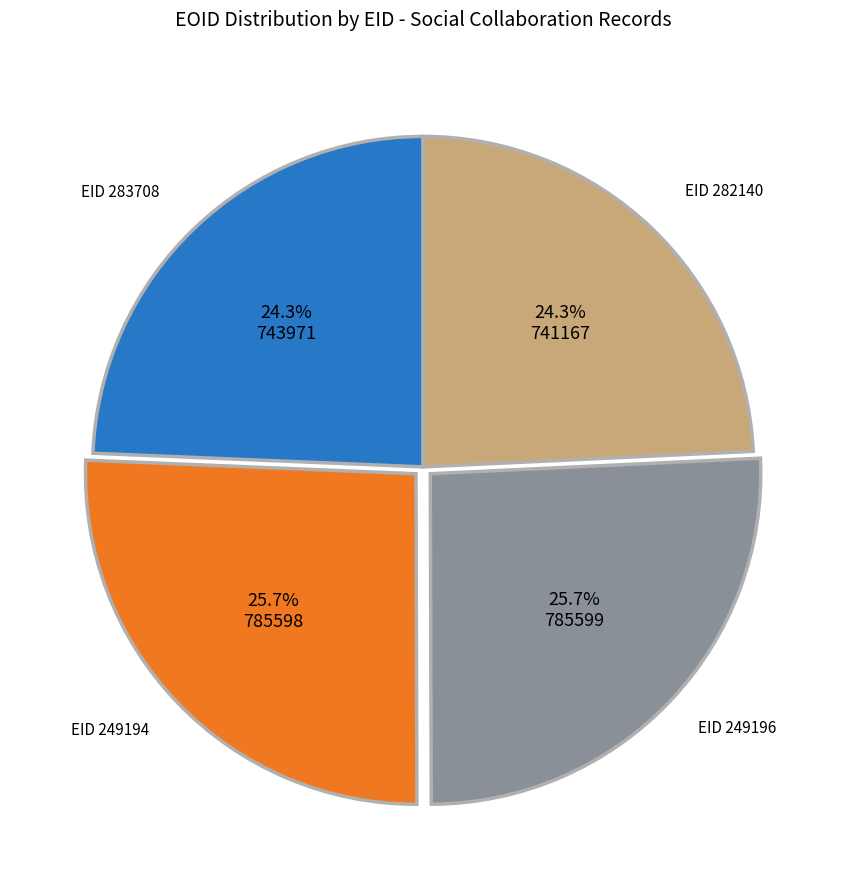

Does any single category account for the majority?

No